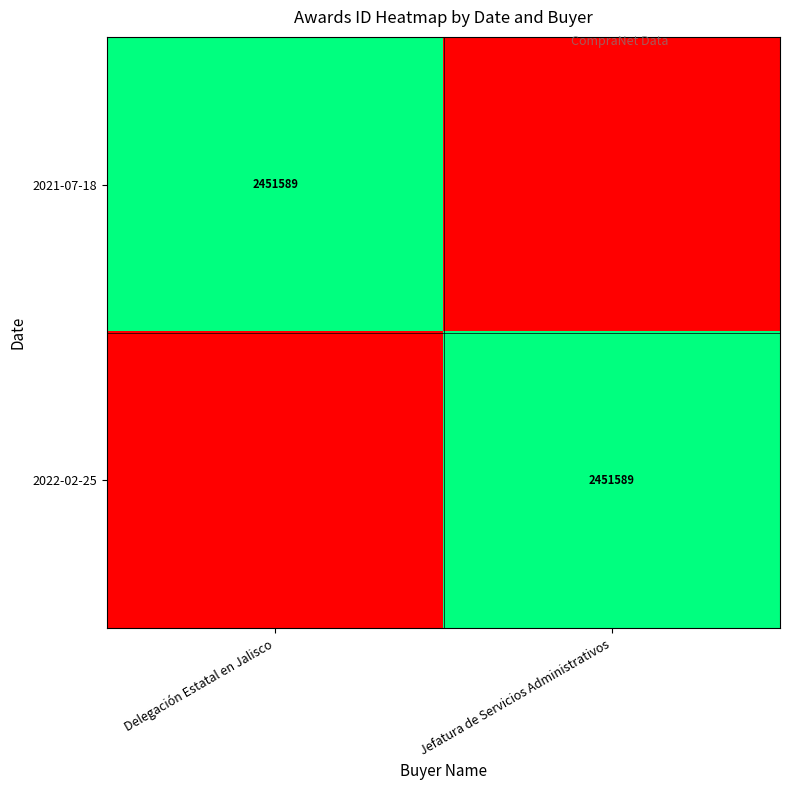

True or false: 2022-02-25 has a value of 3328067 at Jefatura de Servicios Administrativos.

False